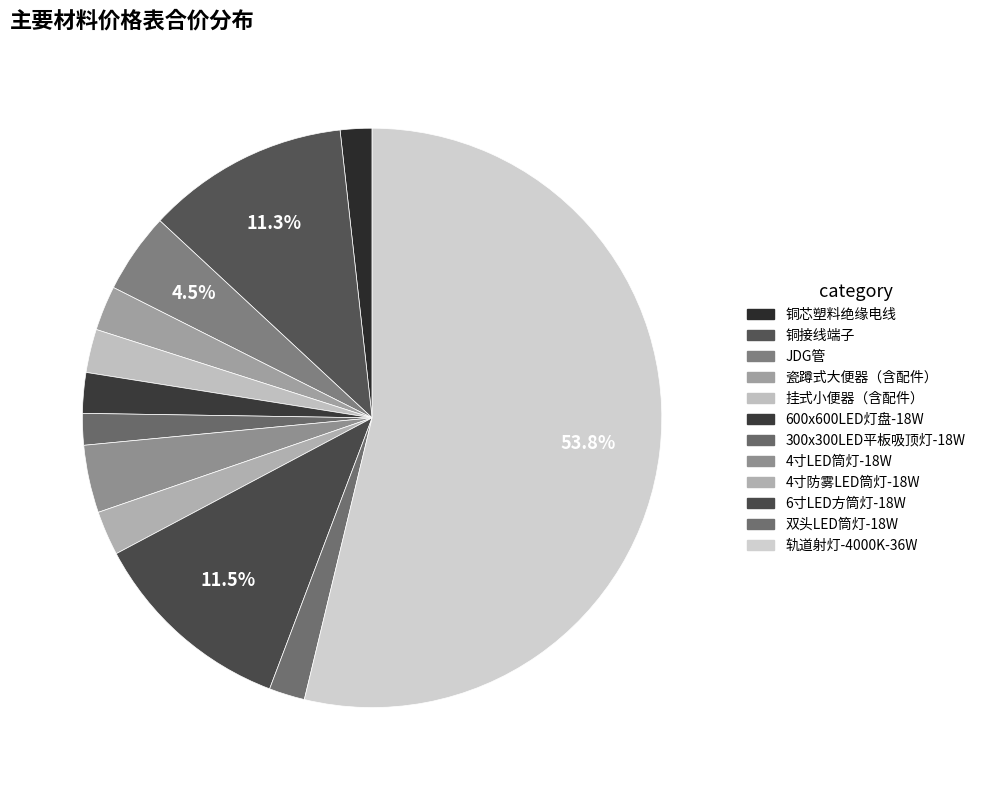

What percentage is NOT represented by 4寸LED筒灯-18W?

96.2%